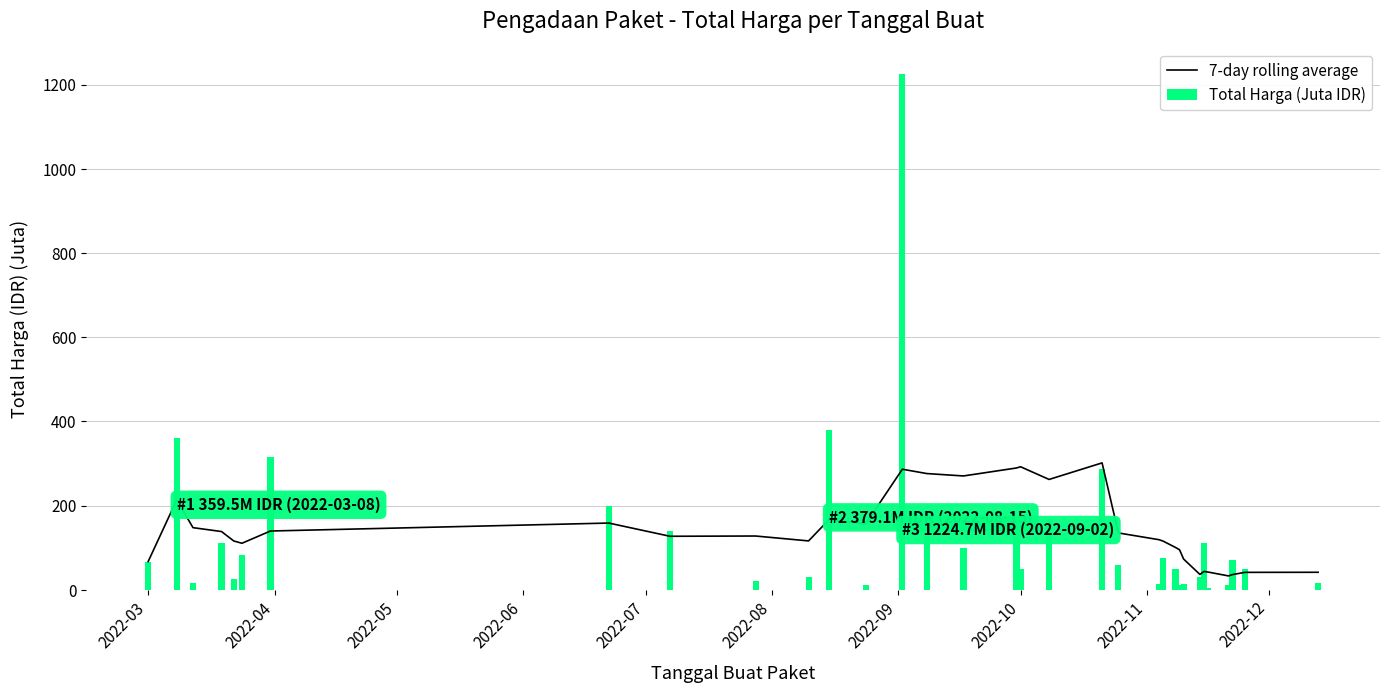

What is the sum of all Total Harga (Juta IDR) values?

4375.6